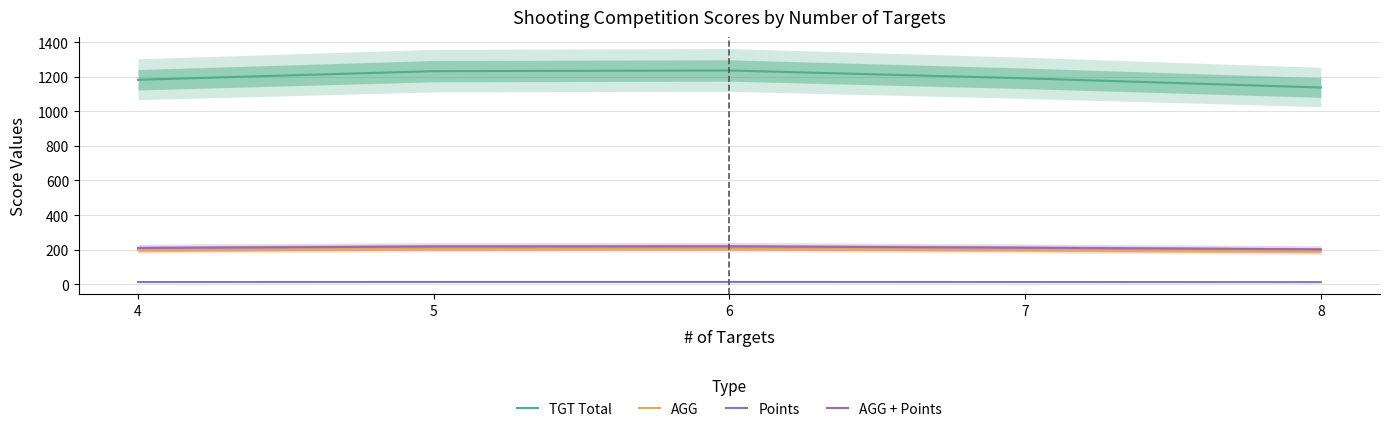

Reading left to right, transcribe all the data shown in this chart.

TGT Total: 1183.0	1232.8	1236.8	1191.3	1138.2
AGG: 197.2	205.5	206.1	198.6	189.7
Points: 12.0	12.5	12.5	12.1	11.5
AGG + Points: 209.2	218.0	218.7	210.6	201.3